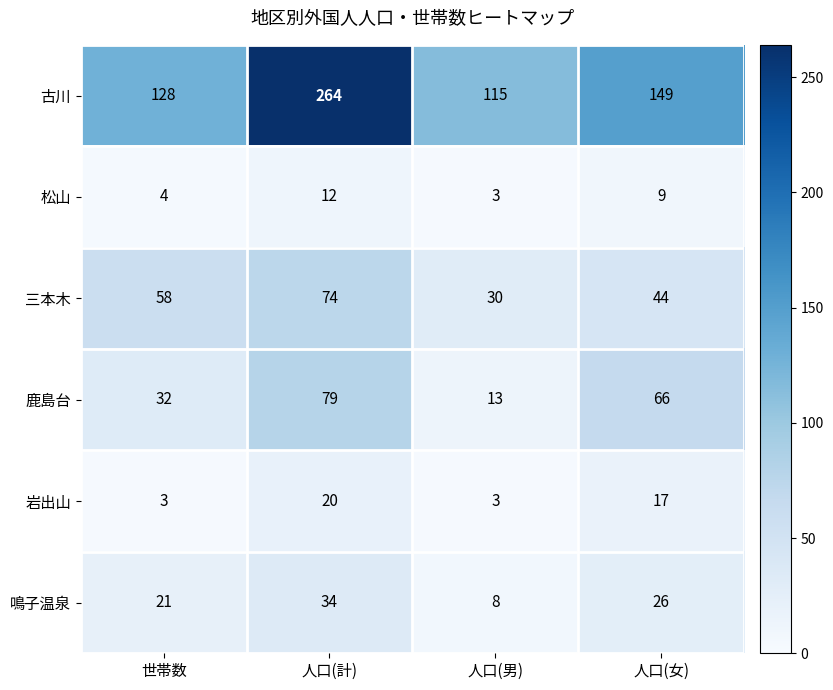

Which category has the highest value across all series?

人口(計)